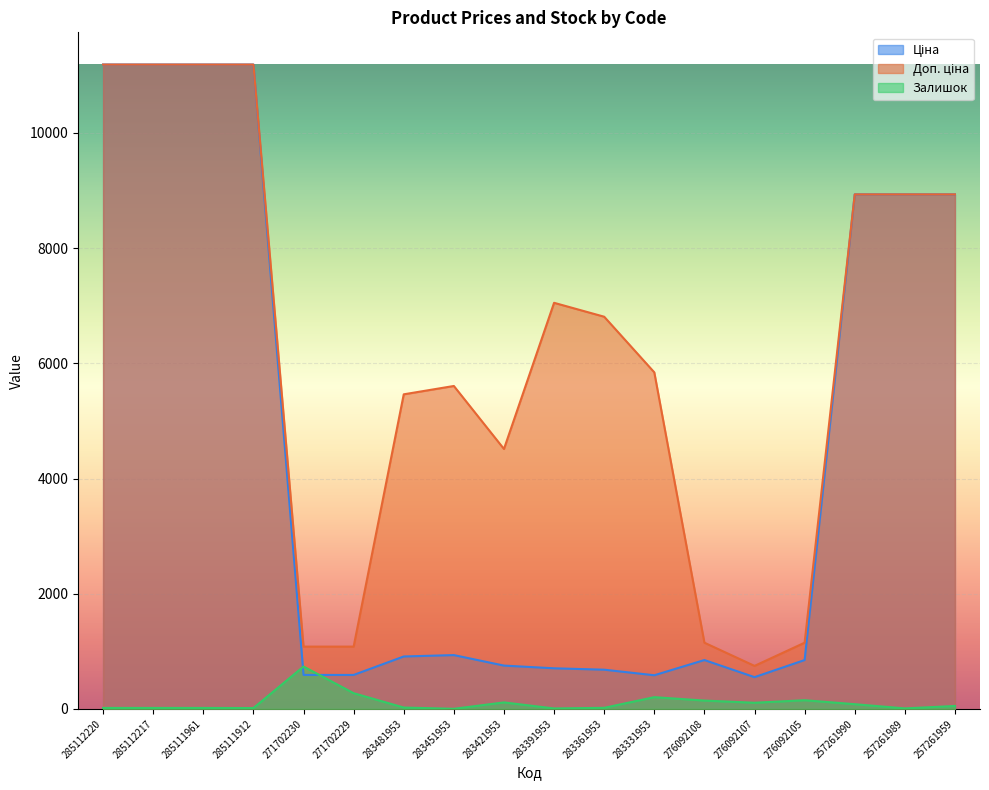

True or false: Доп. ціна has more than 2 interior local peaks.

False